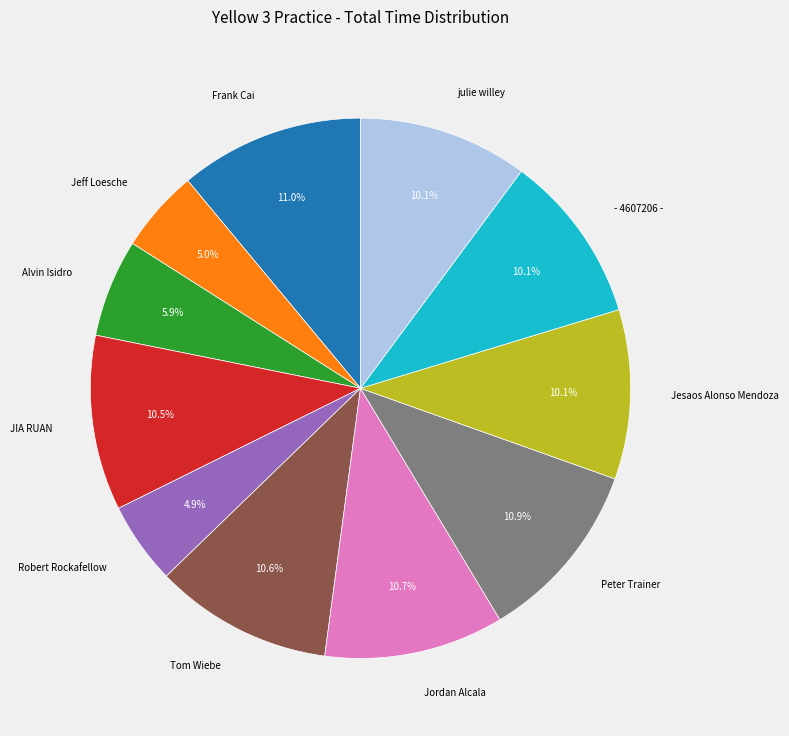

How many slices are in this pie chart?

11